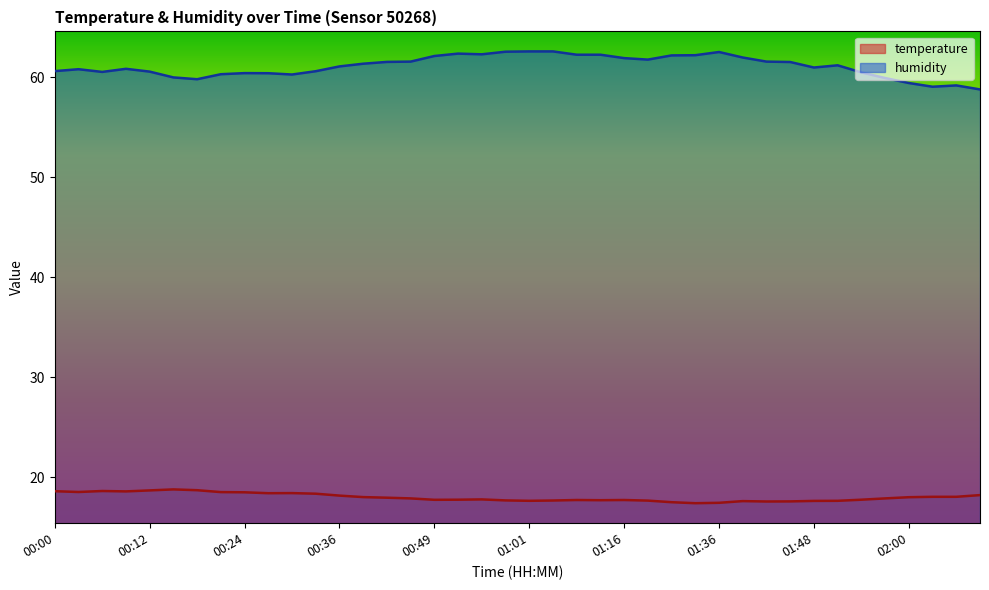

True or false: temperature and humidity cross at least once.

False